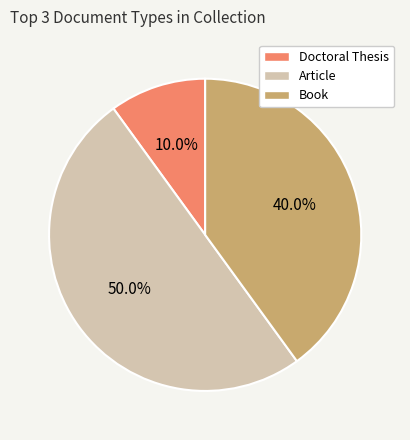

Approximately how many times larger is the value at Book compared to Article?

0.8